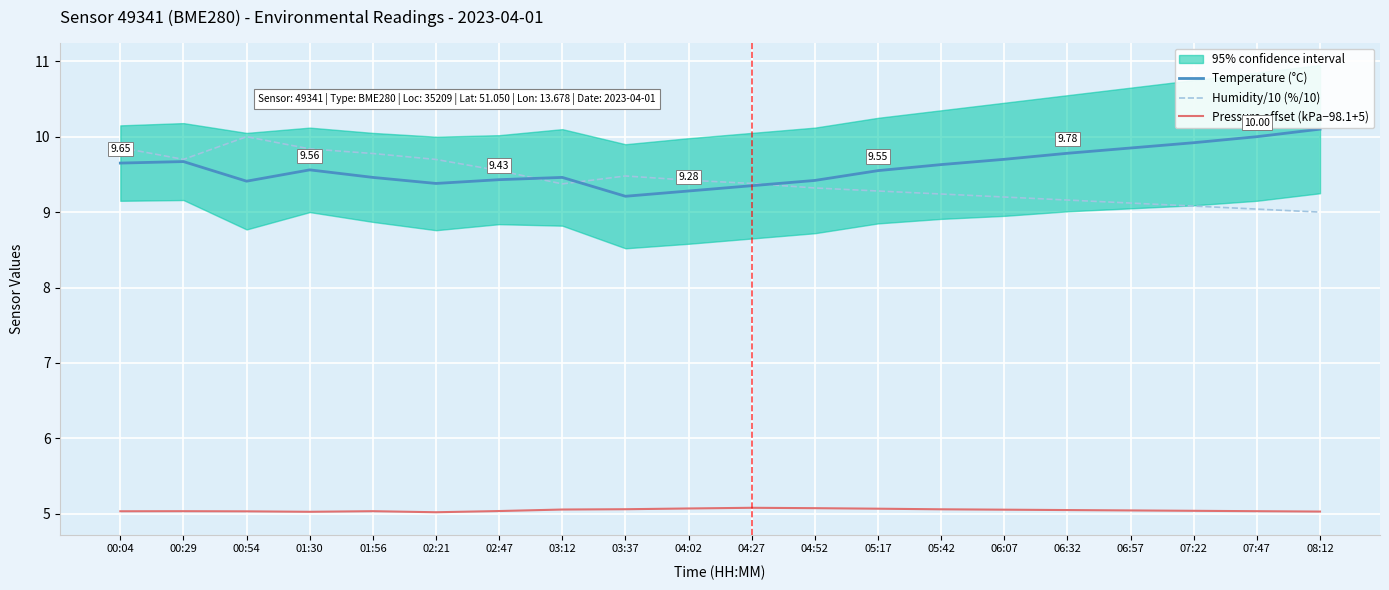

What position from the right is 01:56?

16